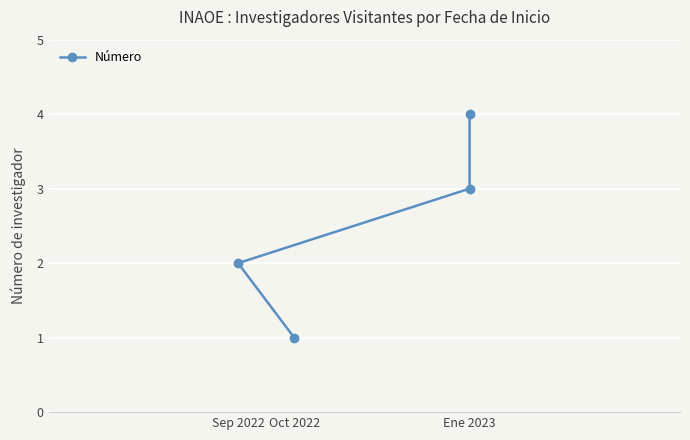

Does the chart display data point markers on the line(s)?

Yes